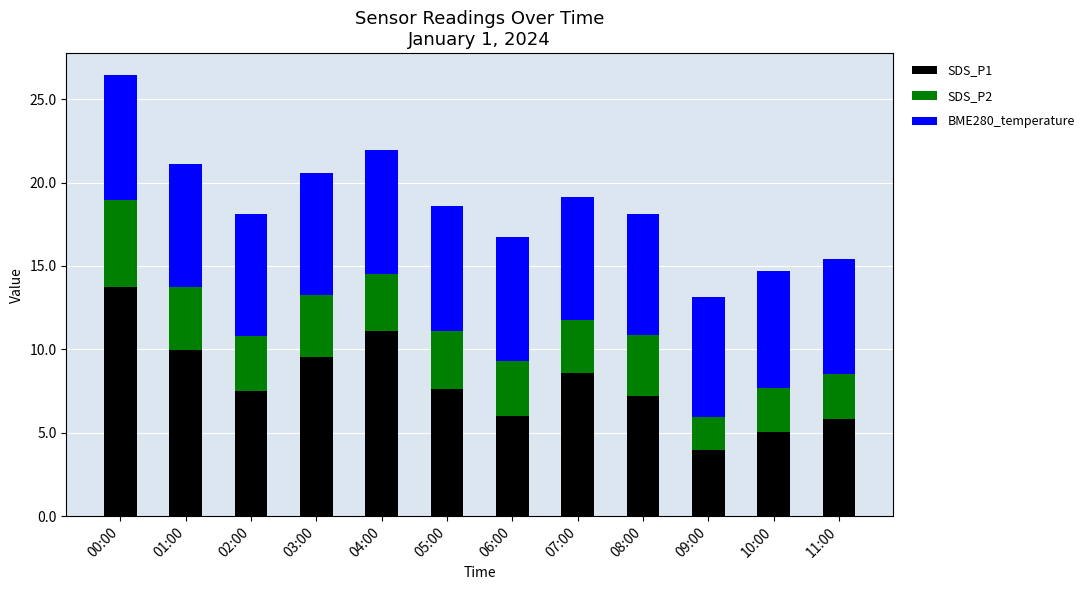

Which category has the highest value in the SDS_P1 series?

00:00